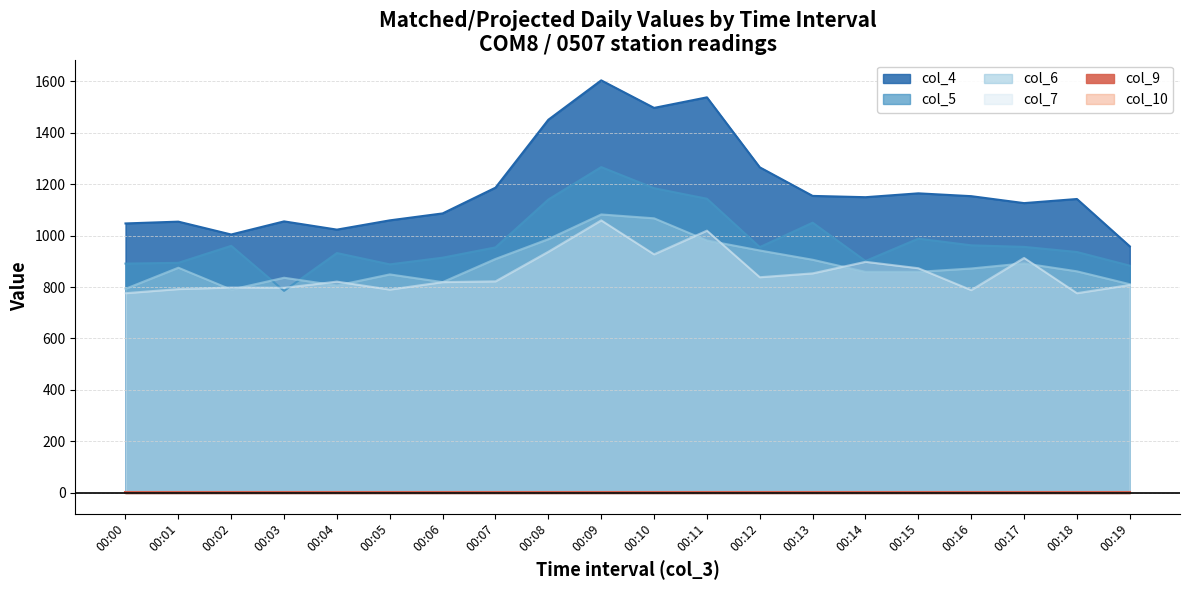

At which label is col_7 closest to 917?

00:17